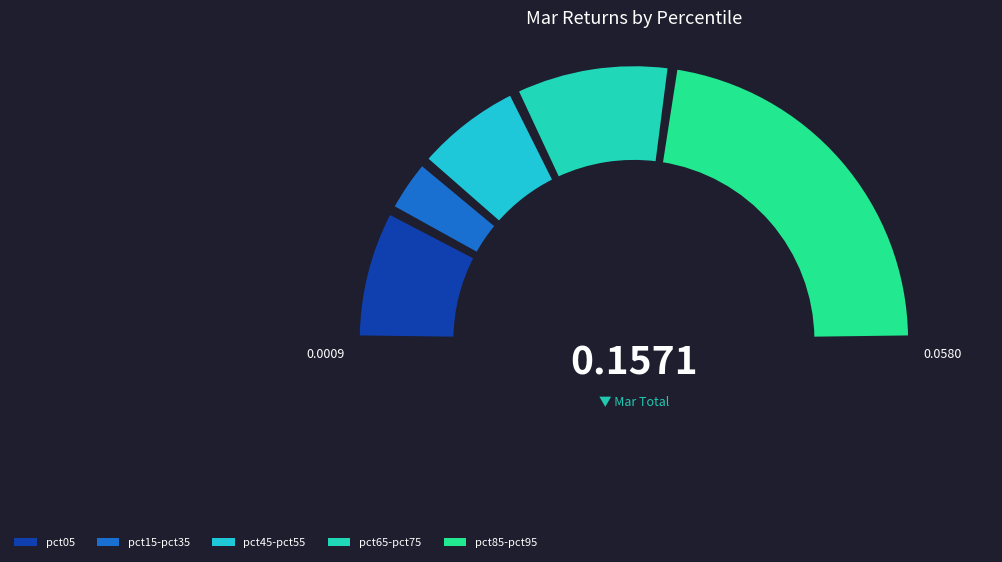

What is the total percentage of pct05 and pct95?

52.6%